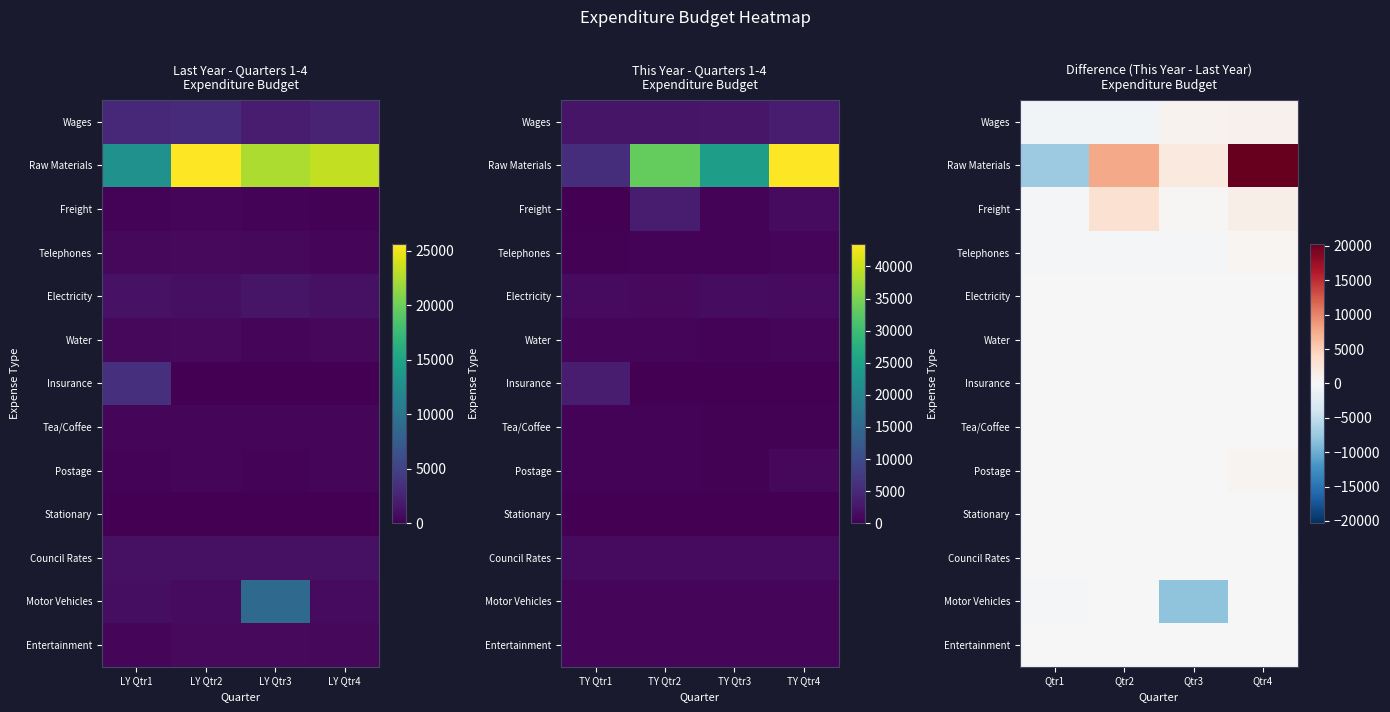

Which series has the widest spread of values?

Raw Materials